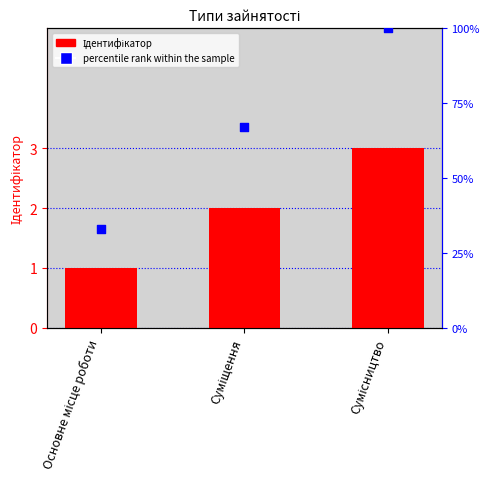

At how many categories does at least one series exceed 29?

3